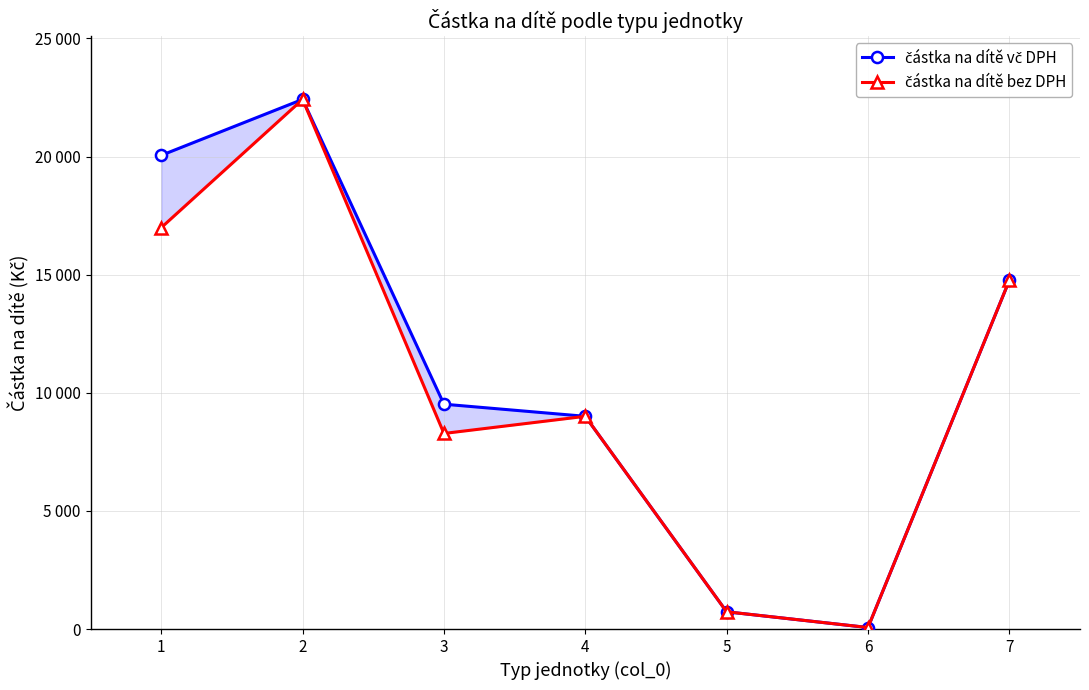

How many lines are shown in the chart?

2